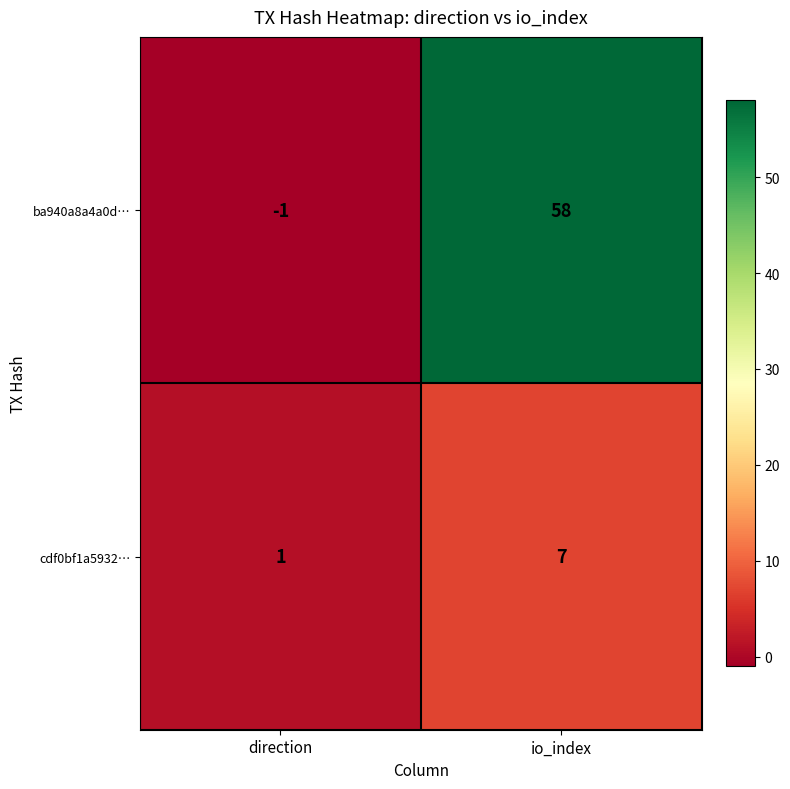

Reading left to right, transcribe all the data shown in this chart.

ba940a8a4a0d…: direction=-1	io_index=58
cdf0bf1a5932…: direction=1	io_index=7